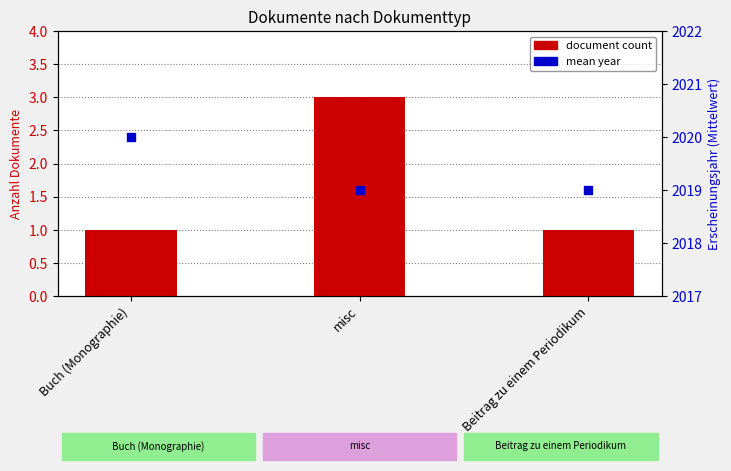

At which category is the sum across all series the highest?

misc